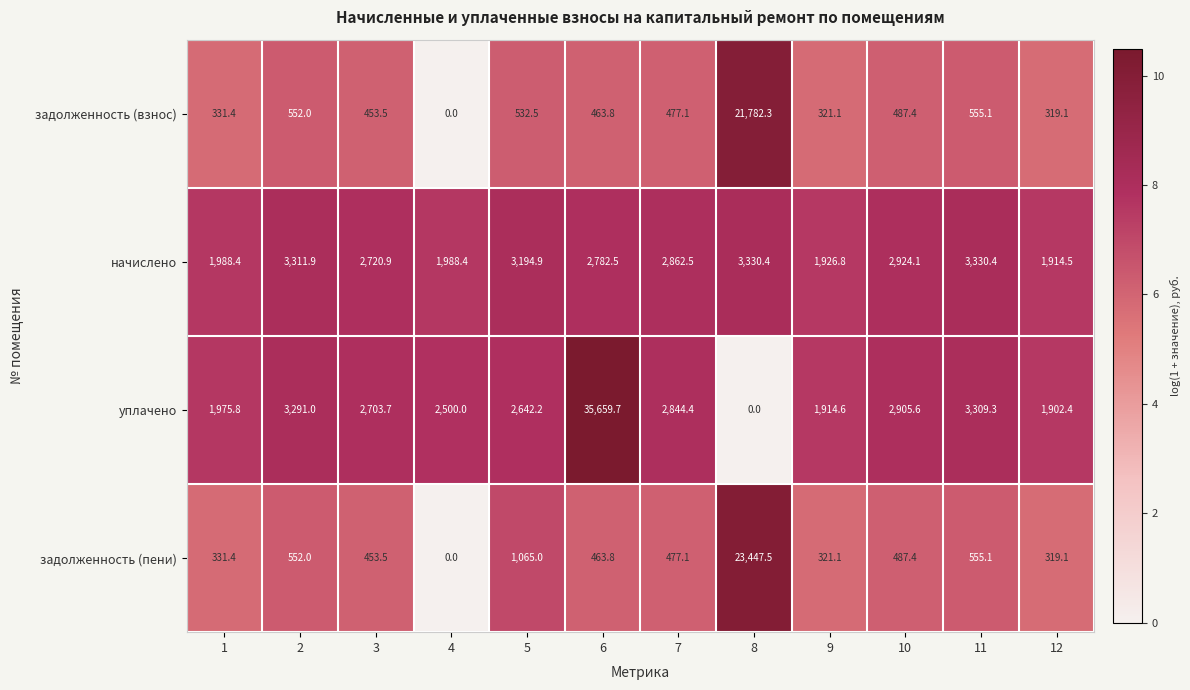

Which series has the largest range (max minus min)?

уплачено